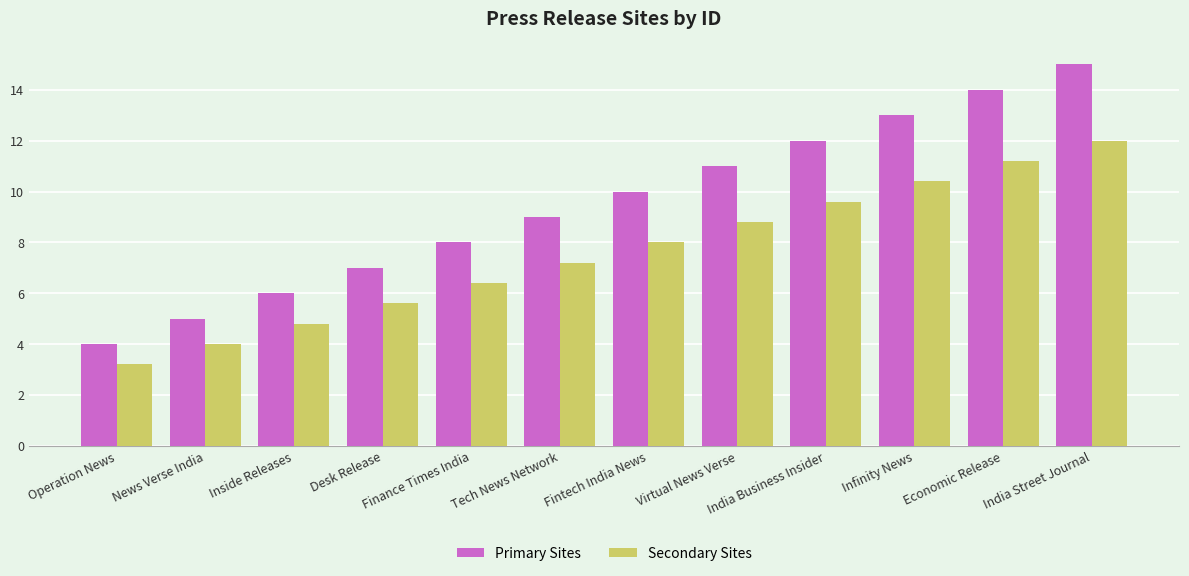

Is the value of Primary Sites at Fintech India News greater than the value of Secondary Sites at Finance Times India?

Yes